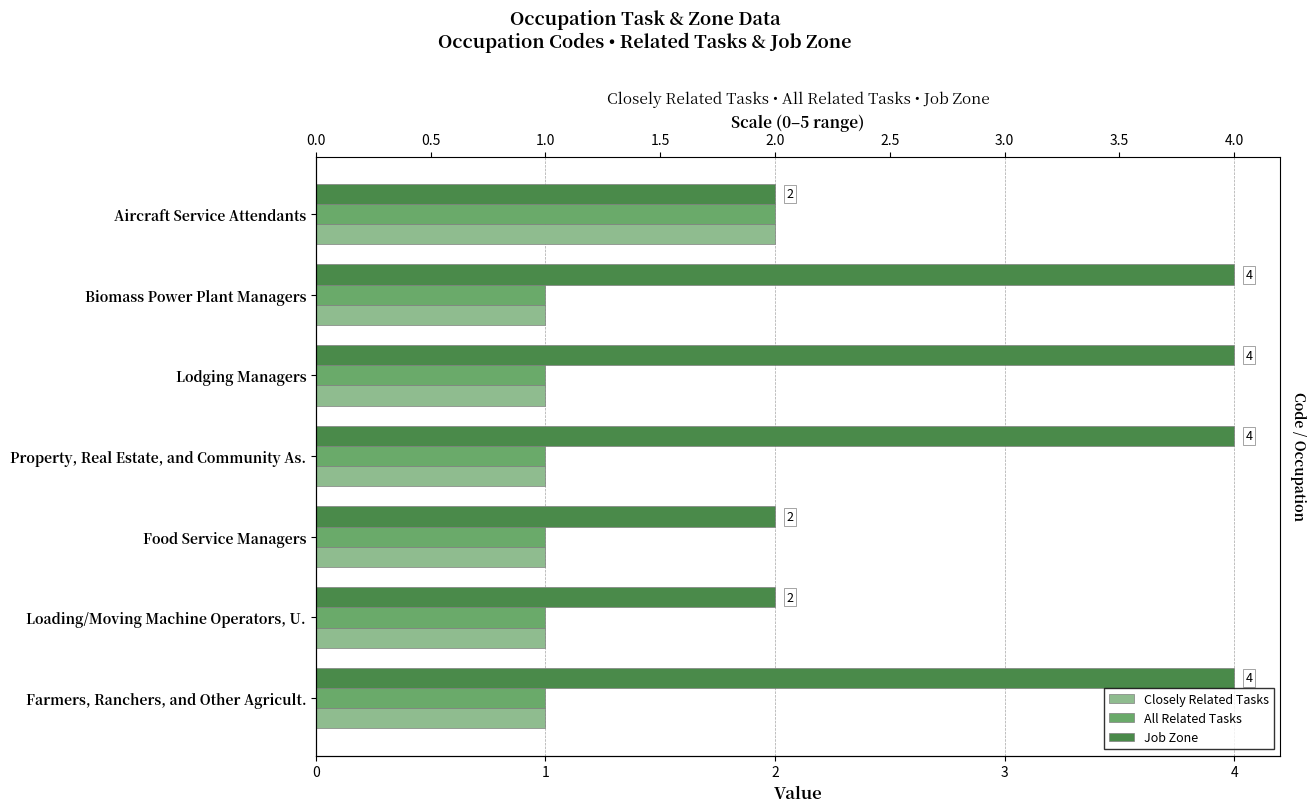

What is the difference between the highest and lowest values at Food Service Managers?

1